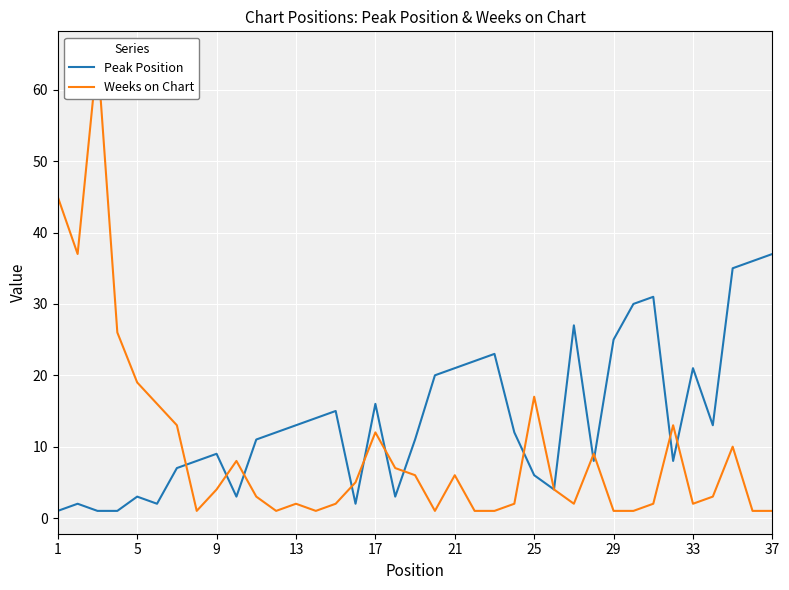

True or false: Peak Position has a value of 25 at 29.

True